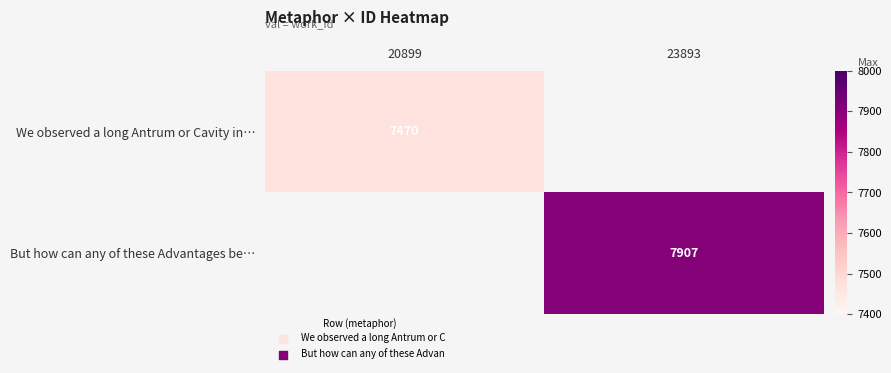

Which has a higher value, 20899 or 23893?

23893